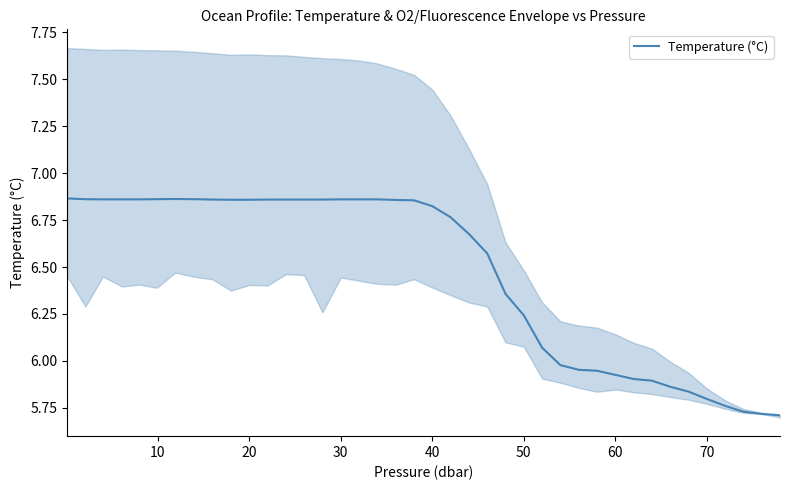

What is the value of the 17th point from the left?

6.9